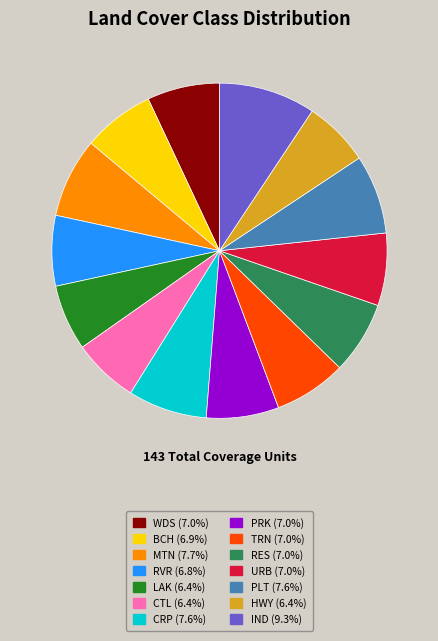

Between TRN and MTN, which is larger?

MTN